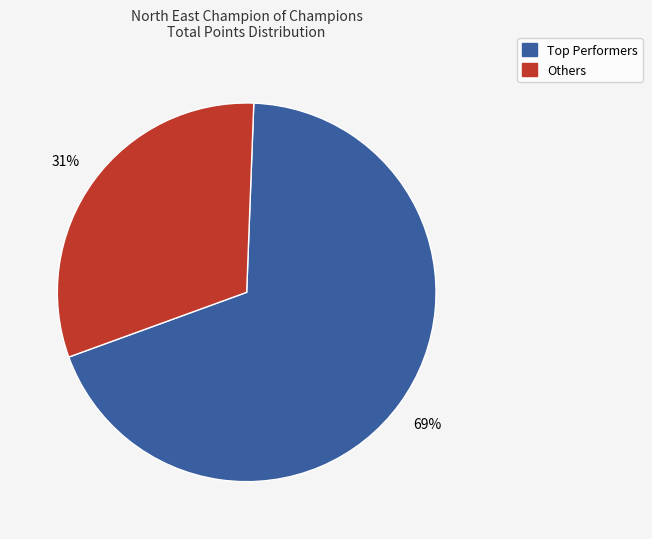

How many segments does this pie chart have?

2